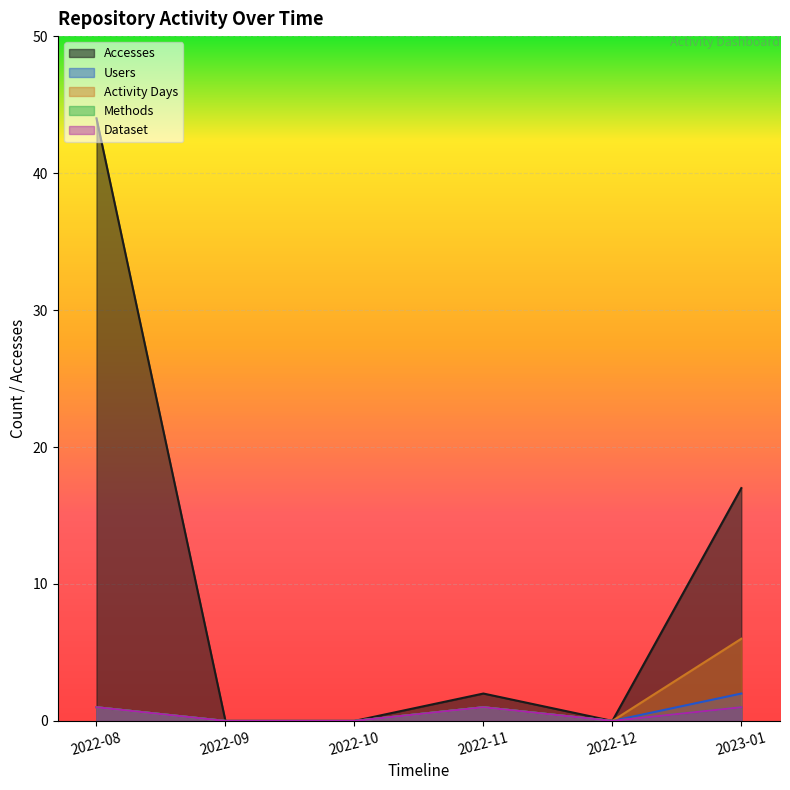

At which category is the sum across all series the highest?

2022-08